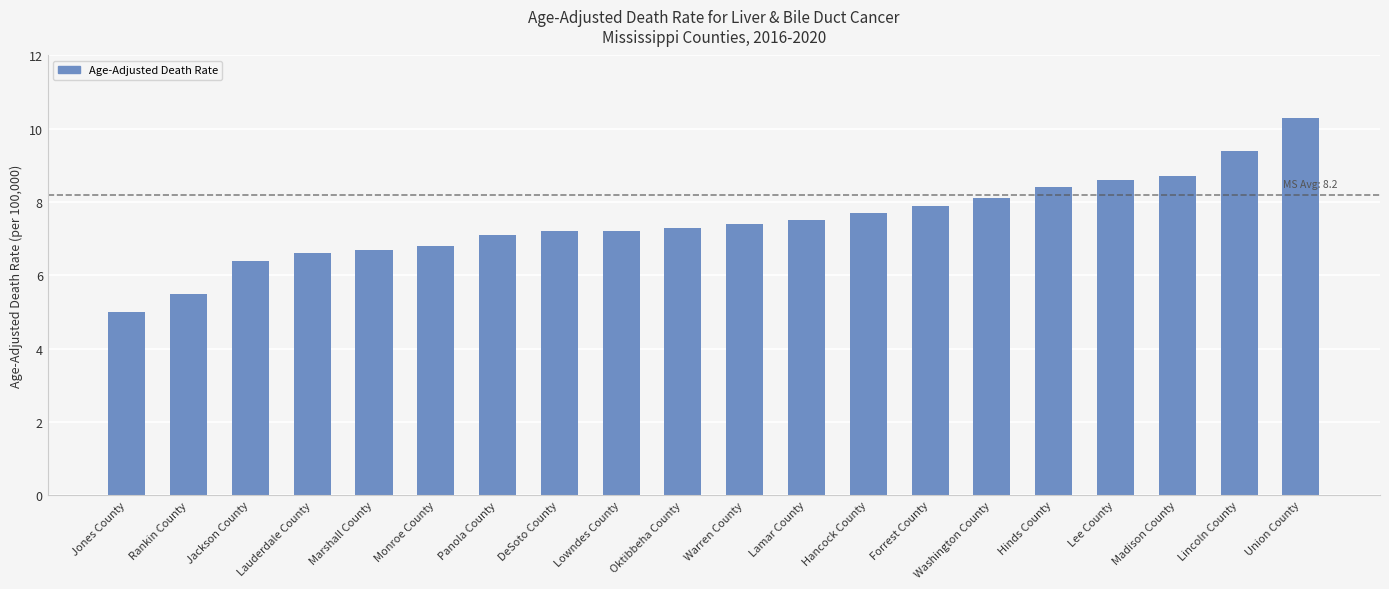

True or false: the data shows 5.5 at Rankin County.

True